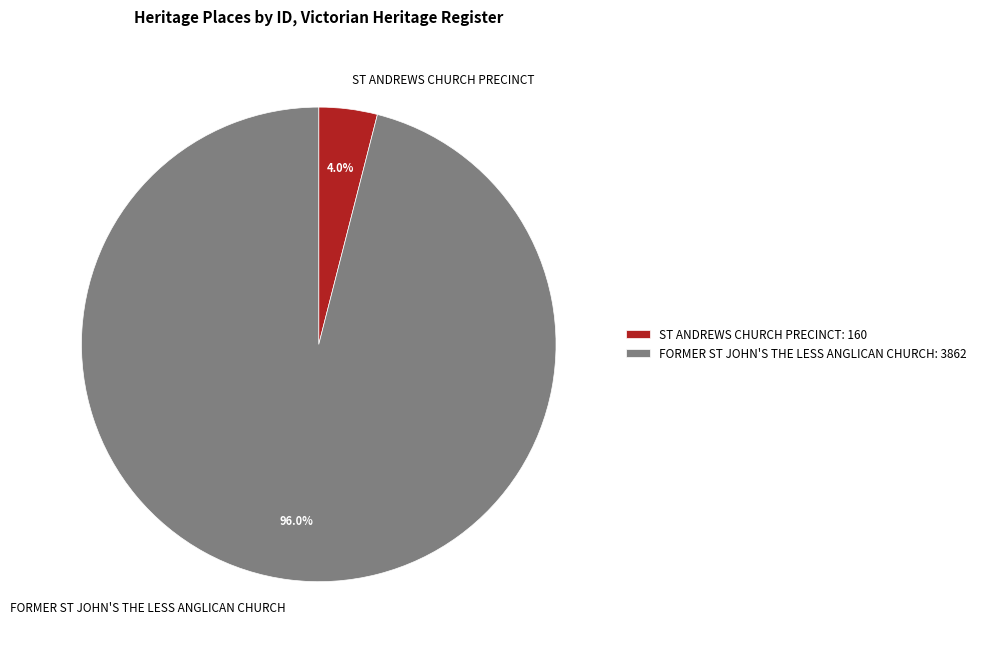

Between ST ANDREWS CHURCH PRECINCT and FORMER ST JOHN'S THE LESS ANGLICAN CHURCH, which is larger?

FORMER ST JOHN'S THE LESS ANGLICAN CHURCH